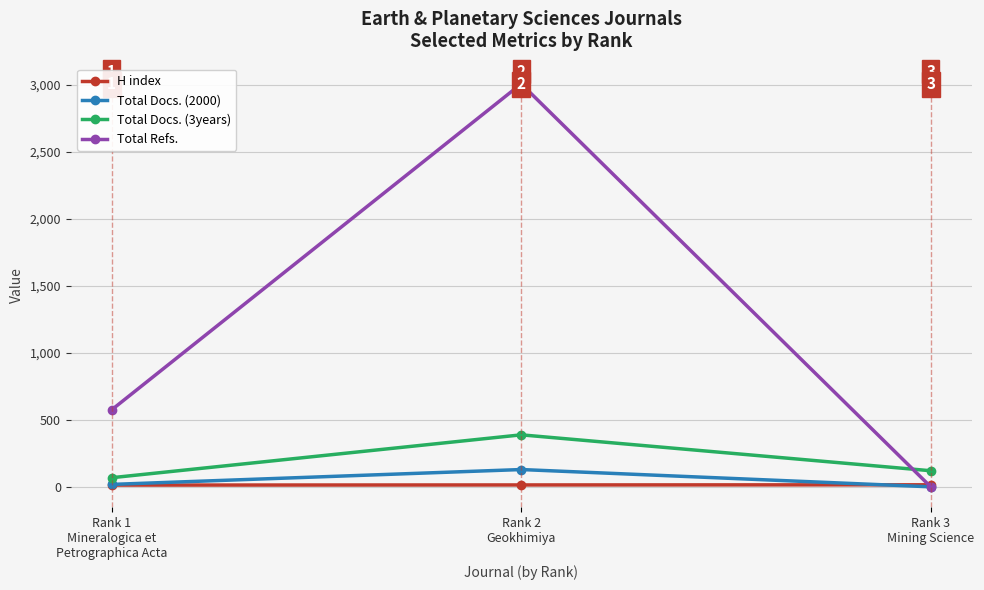

What are all the series names shown in the legend?

H index, Total Docs. (2000), Total Docs. (3years), Total Refs.